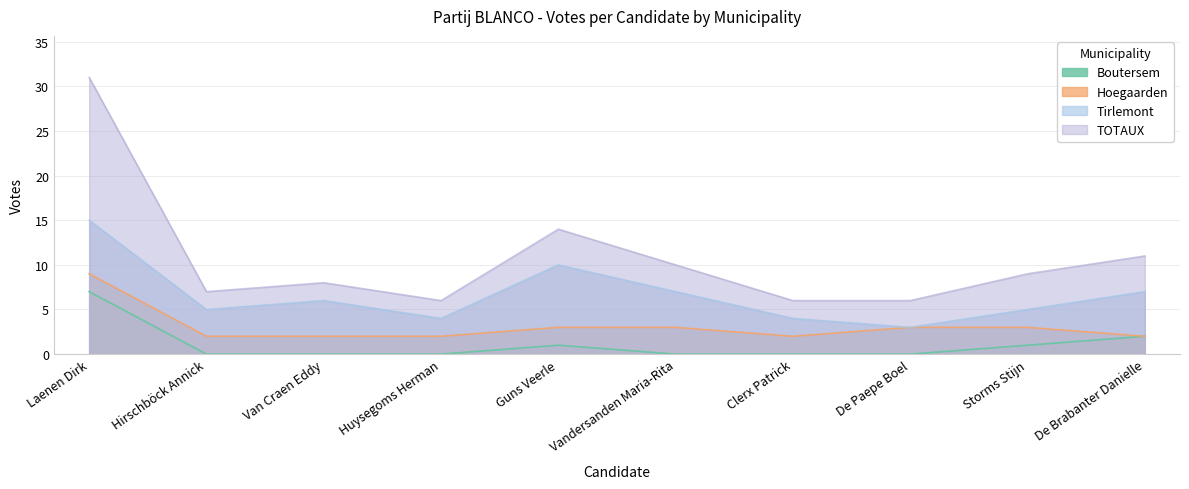

At which category is the sum across all series the highest?

Laenen Dirk